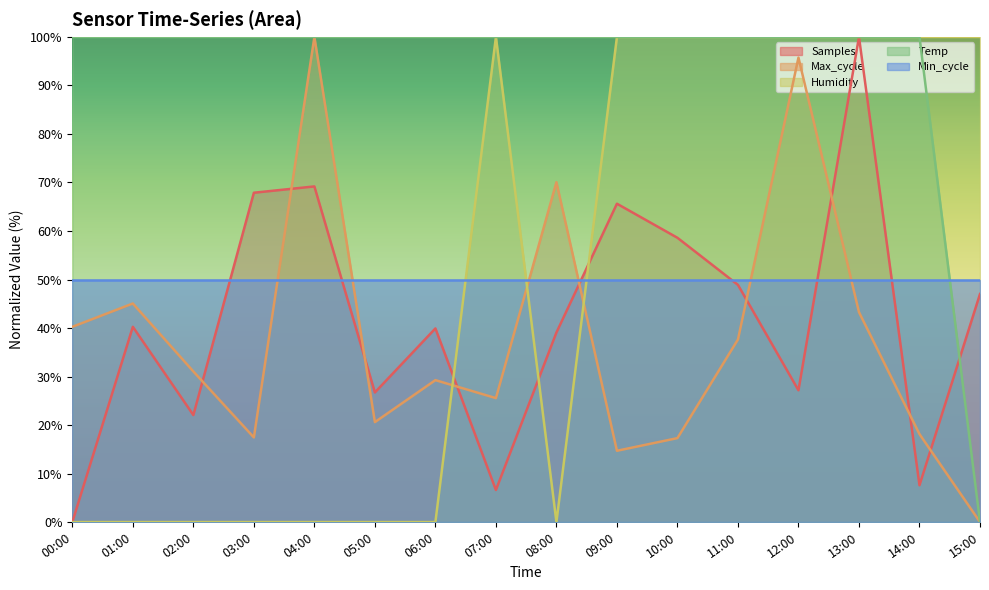

What is the maximum value for Max_cycle?

100.0